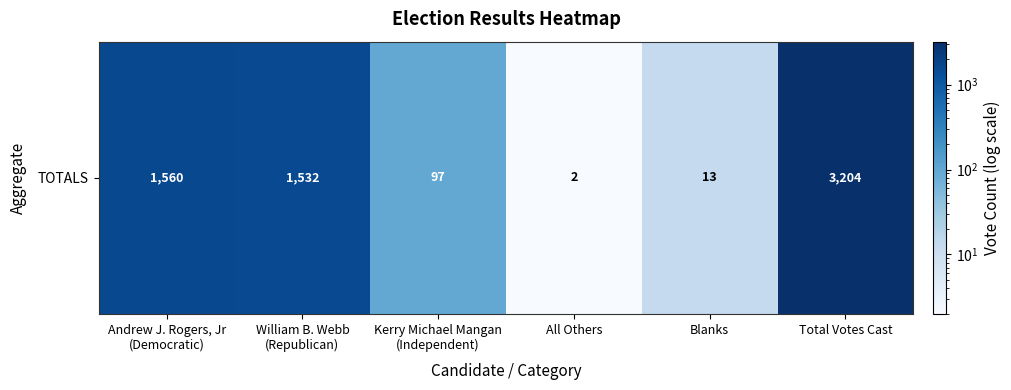

Reading left to right, what are all the values shown in this chart?

Andrew J. Rogers, Jr
(Democratic)=1560	William B. Webb
(Republican)=1532	Kerry Michael Mangan
(Independent)=97	All Others=2	Blanks=13	Total Votes Cast=3204